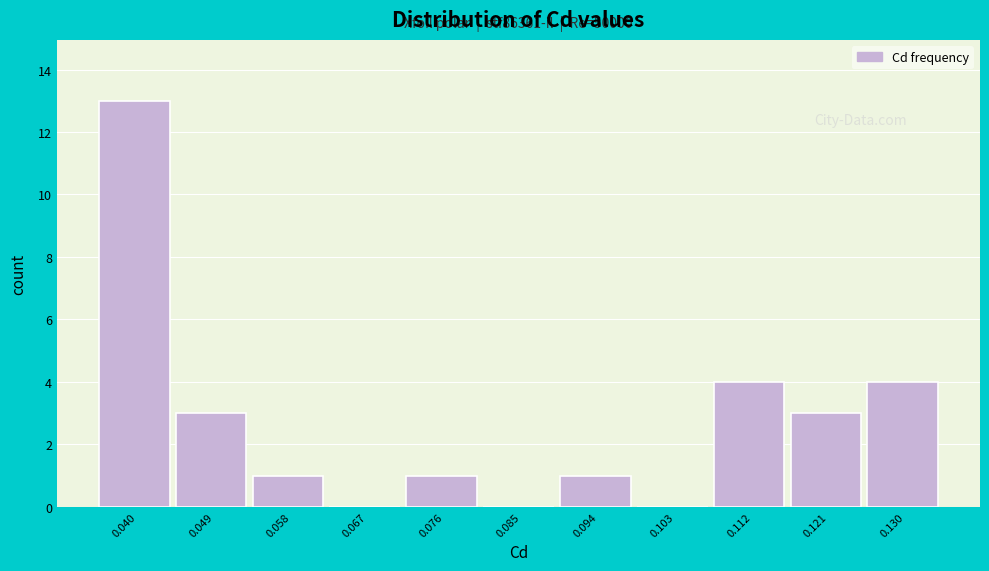

Over which range of the x-axis is the bar tallest?

0.036 to 0.045